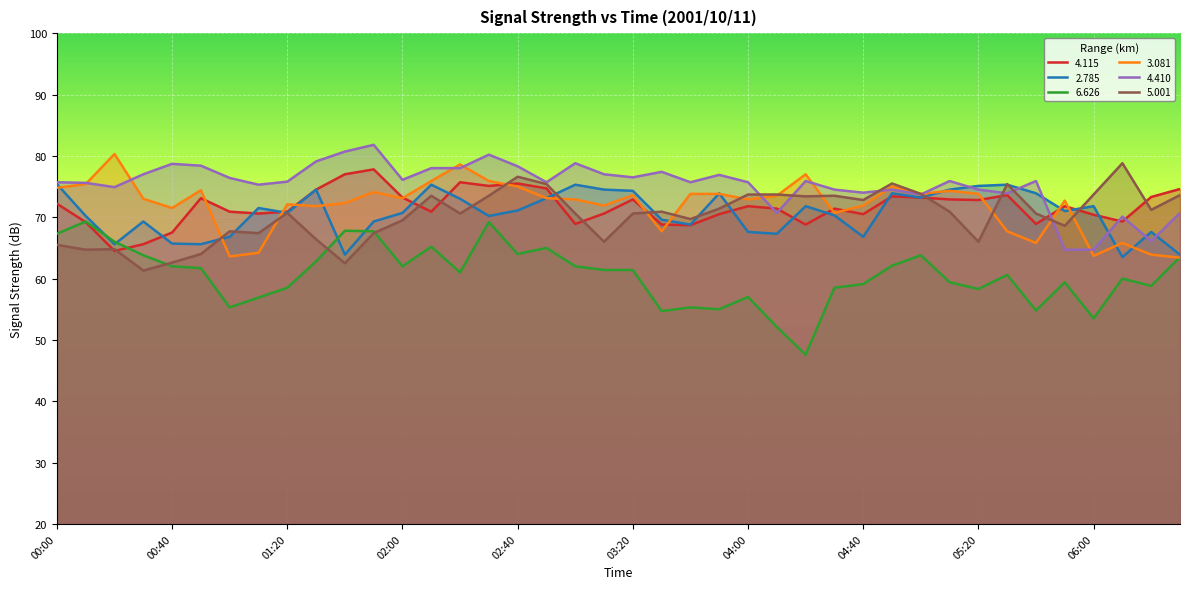

How many lines are shown in the chart?

6